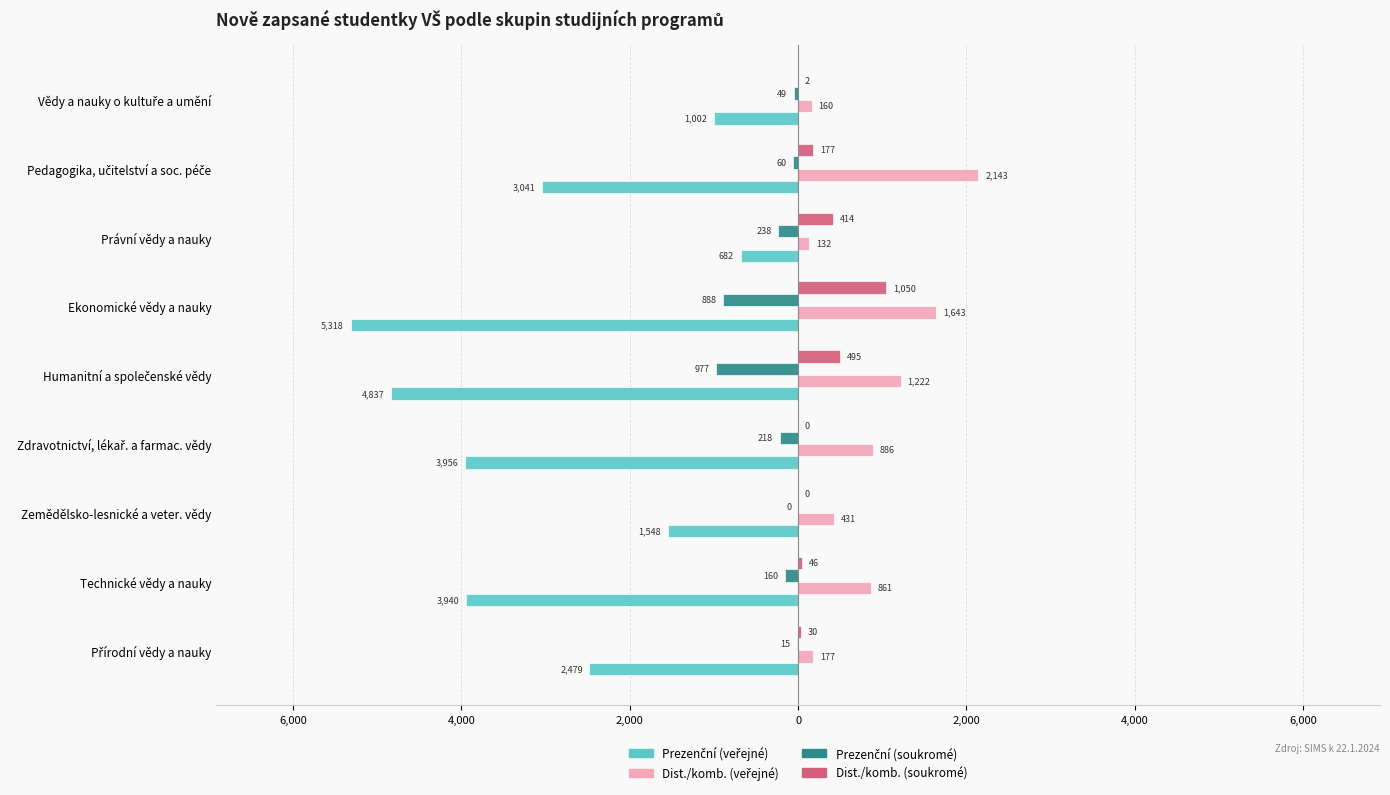

Which series has the largest range (max minus min)?

Prezenční (veřejné)